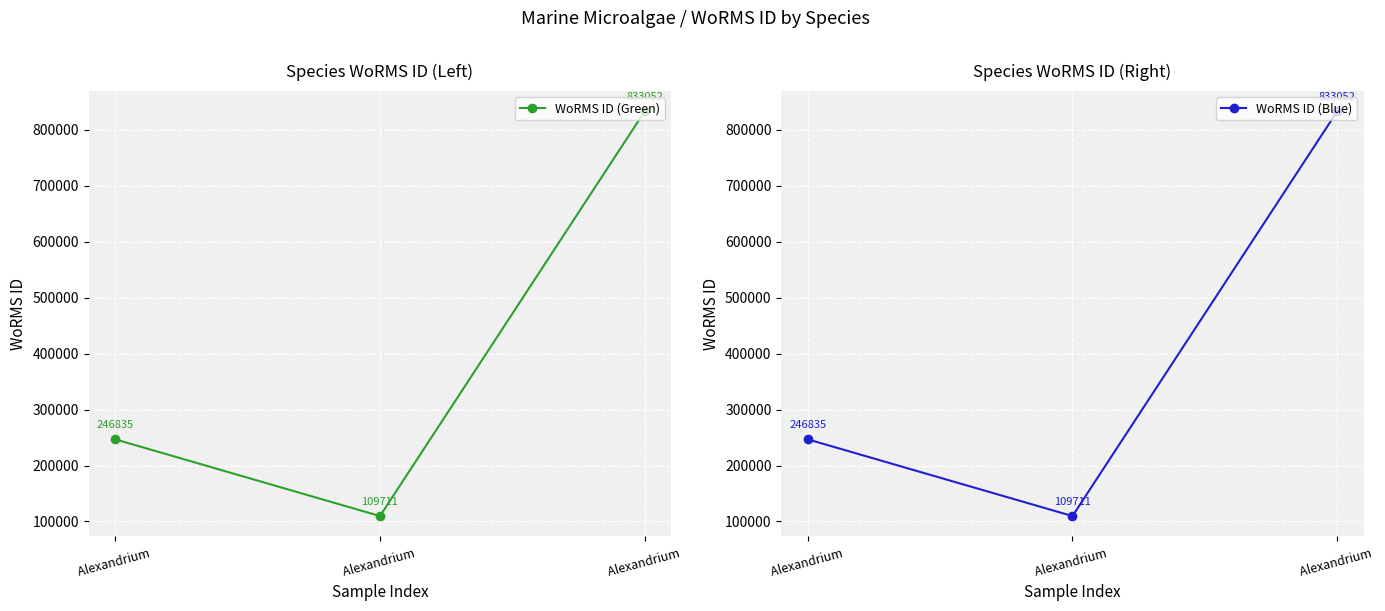

The value of WoRMS ID (Blue) at Alexandrium  is 403368. True or false?

False